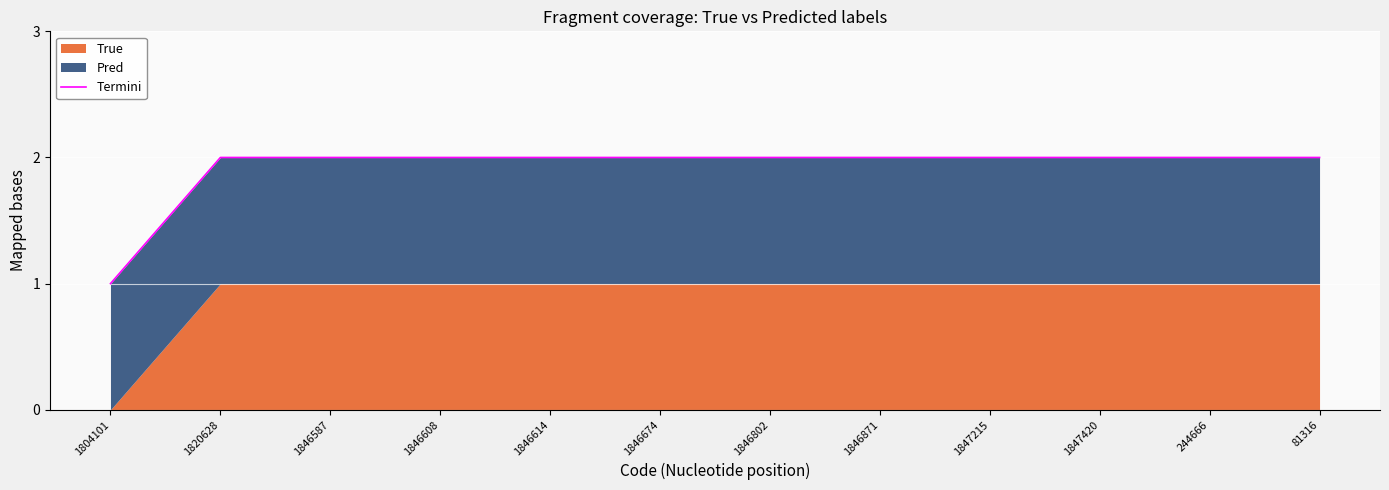

What position from the left is 1847420?

10